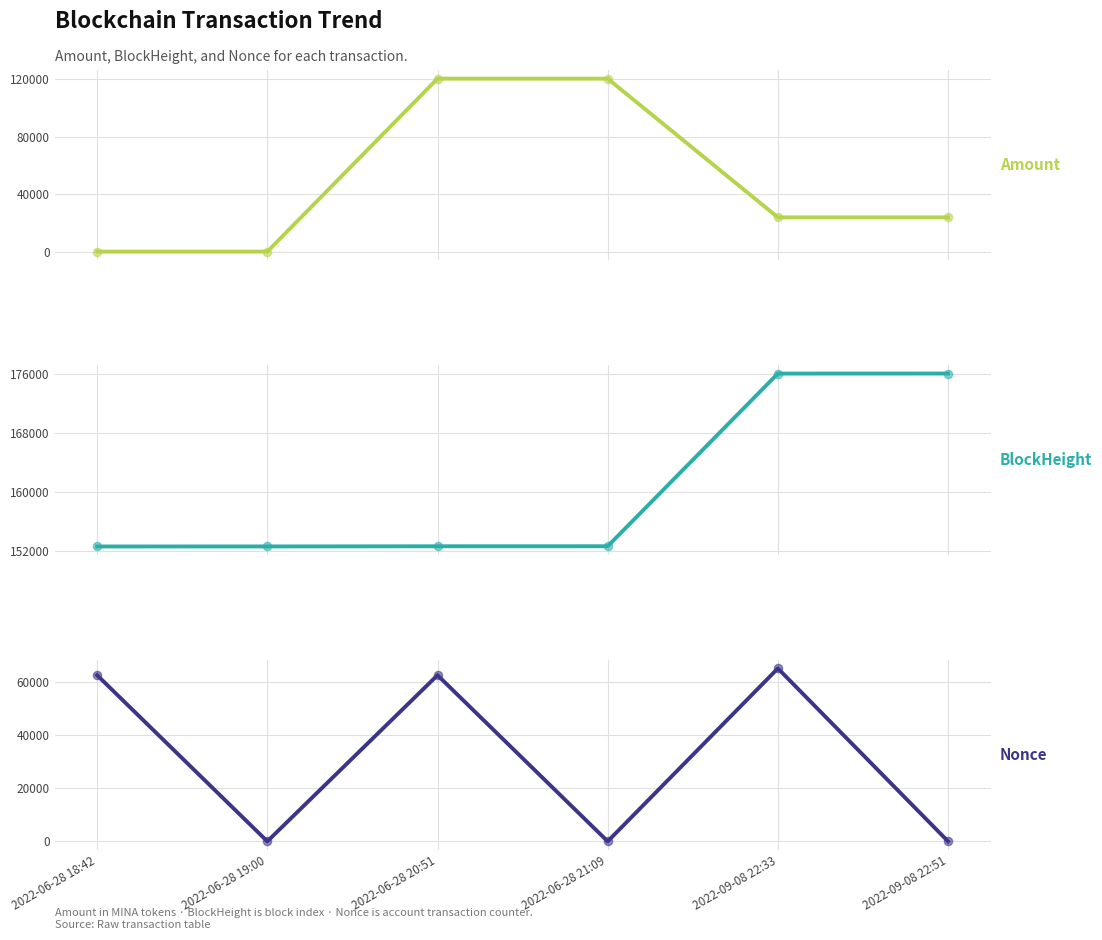

Which series has the widest spread of Y values?

Amount